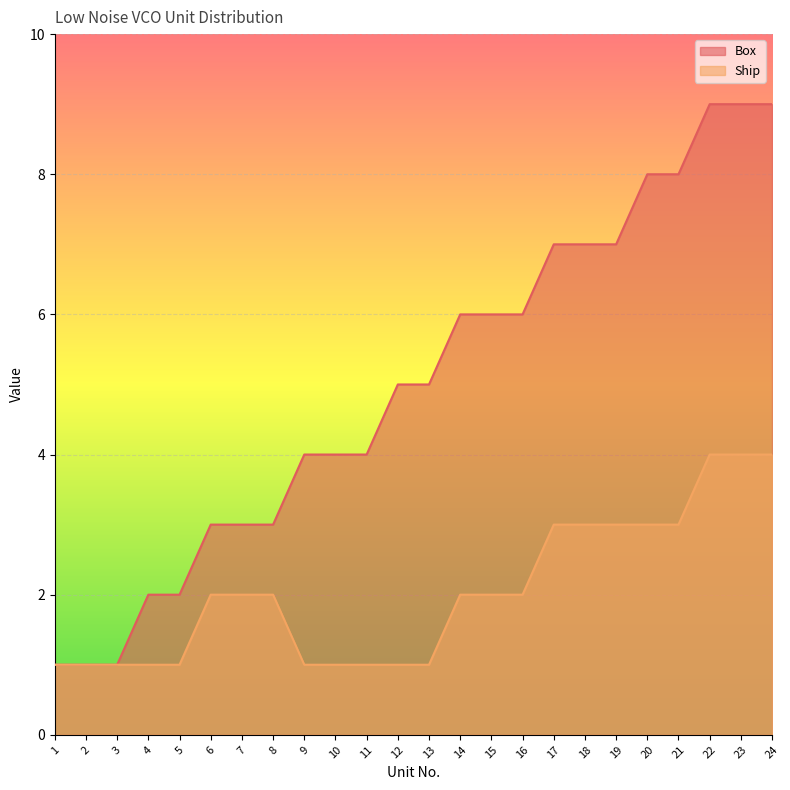

Is it true that Ship equals 5 at 17?

False